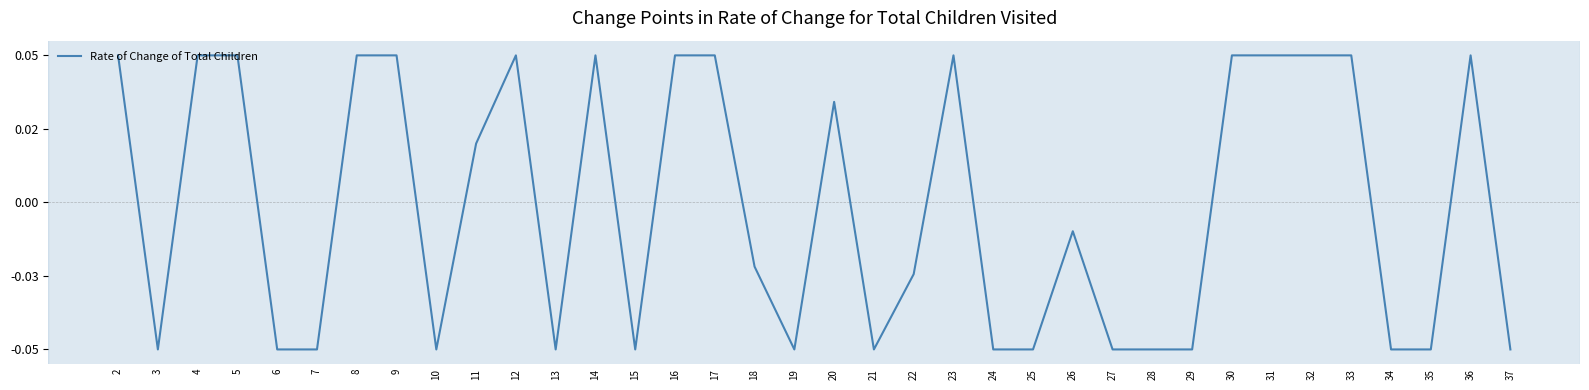

What is the change in value from 22 to 23?

+0.1